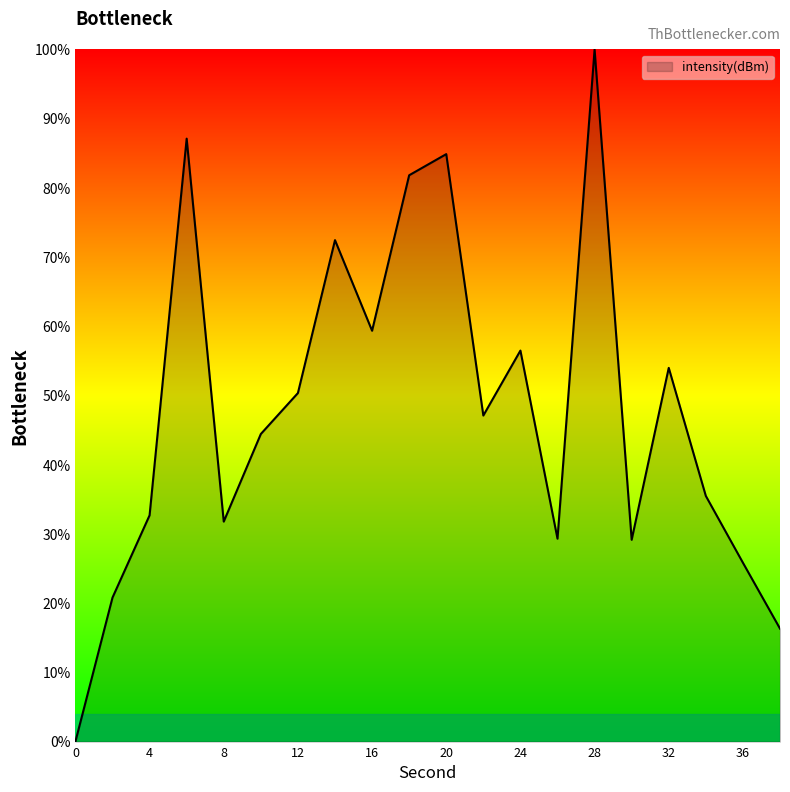

What is the difference between the maximum and minimum values?

100.0